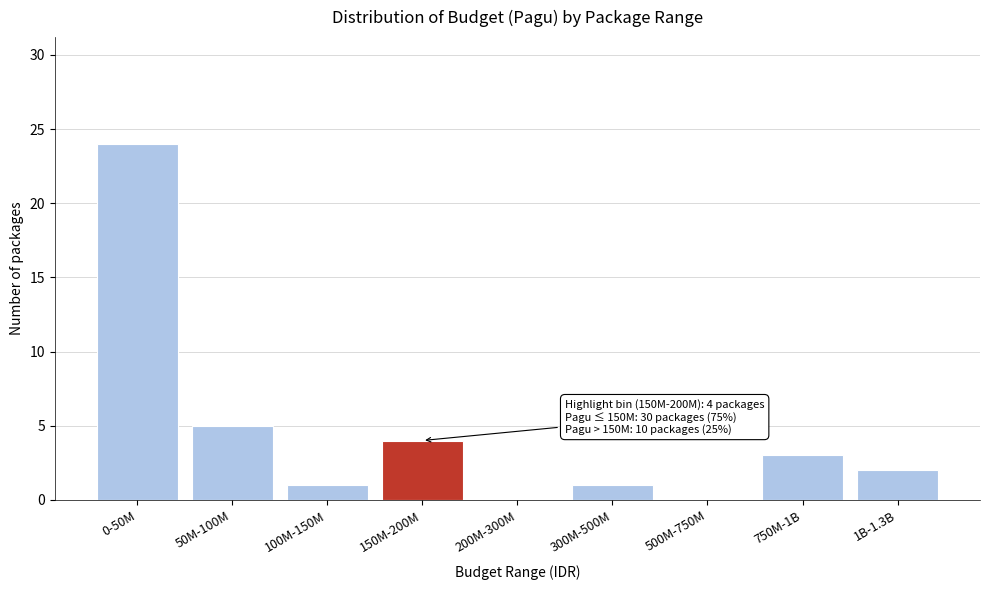

Reading left to right, list all the values displayed in this chart.

0-50M=24	50M-100M=5	100M-150M=1	150M-200M=4	200M-300M=0	300M-500M=1	500M-750M=0	750M-1B=3	1B-1.3B=2